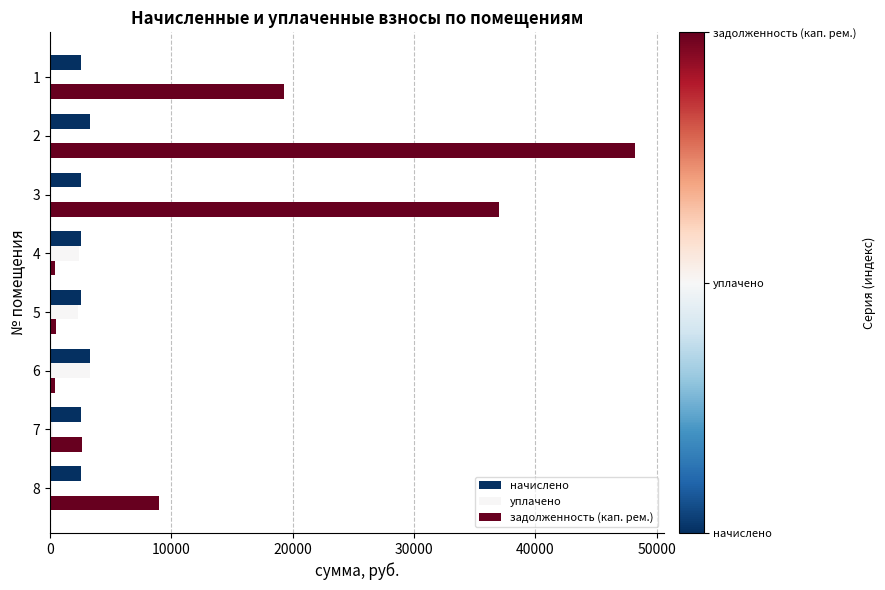

What is the total value across all series at 3?

39522.9